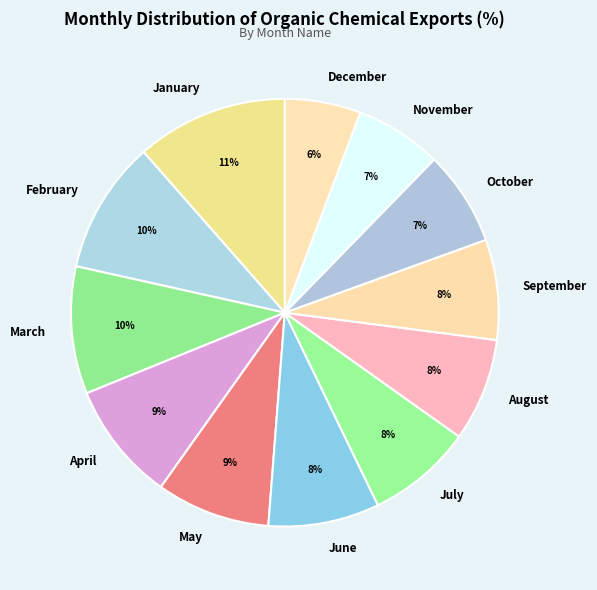

Which slice is the smallest?

December